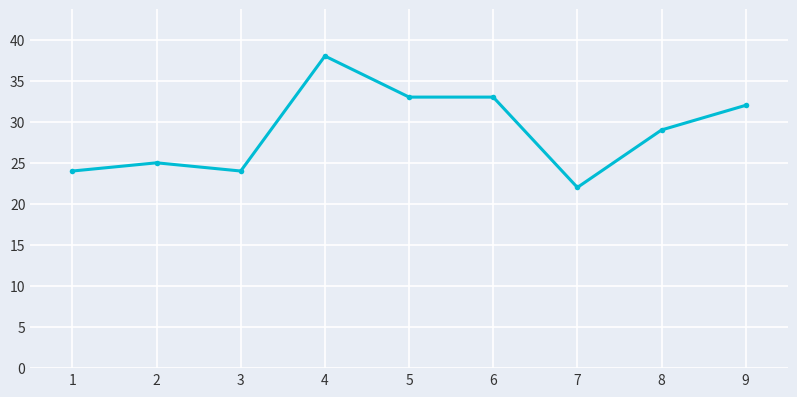

What is the sum of the values at 1 and 8?

53